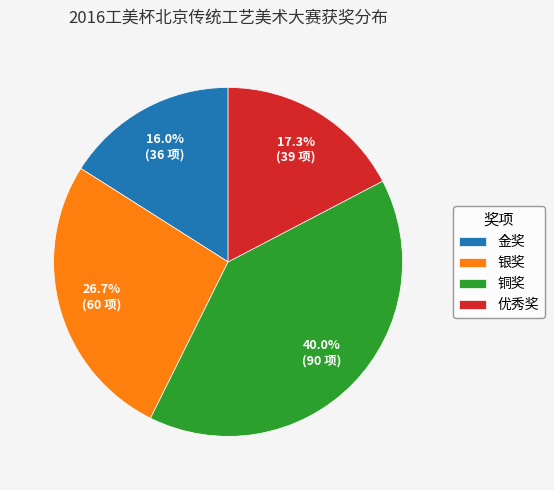

Which category has the biggest portion of the pie?

铜奖